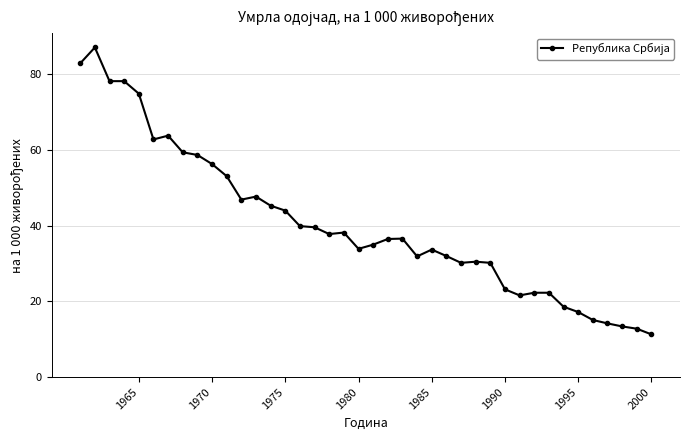

What is the average value?

40.4